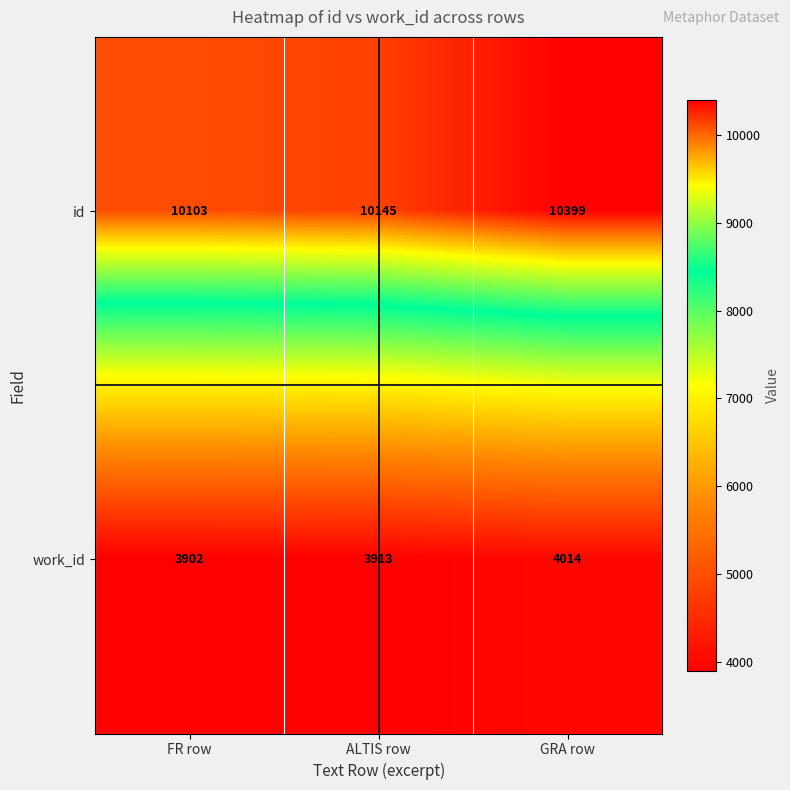

At how many categories does at least one series exceed 7862?

3